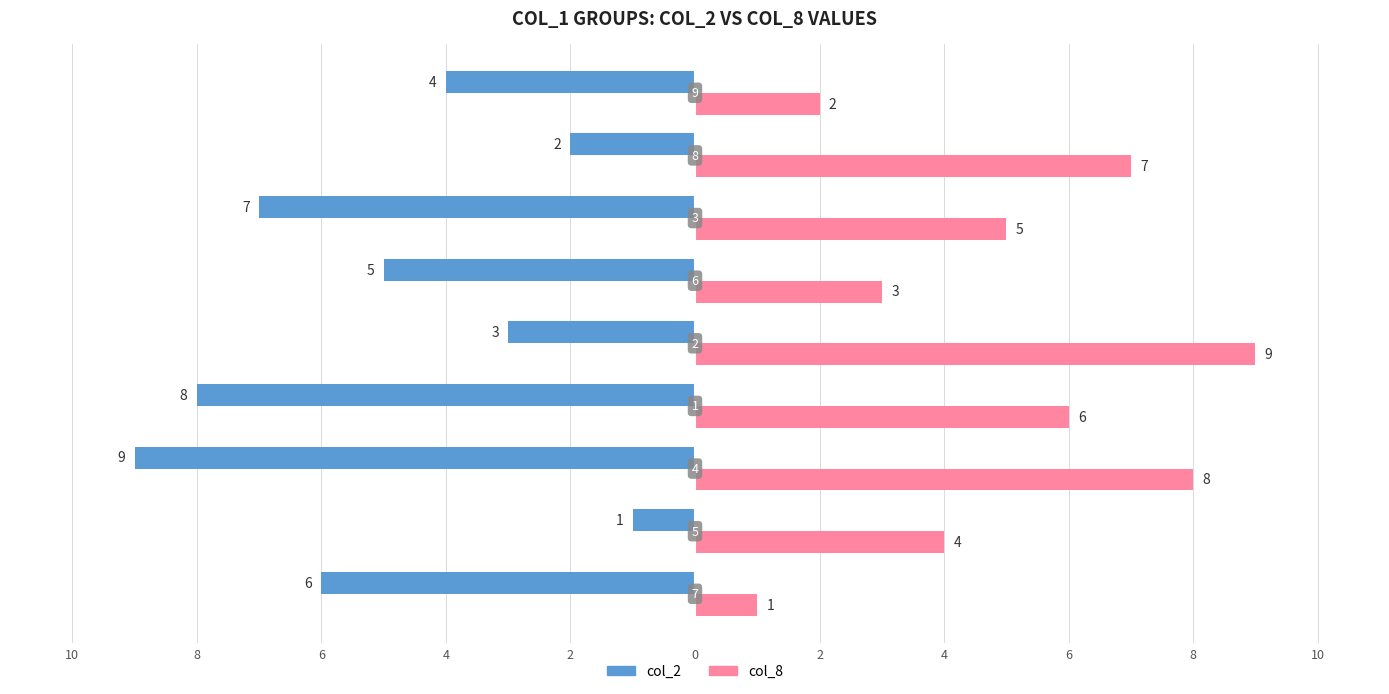

What are all the series names shown in the legend?

col_2, col_8